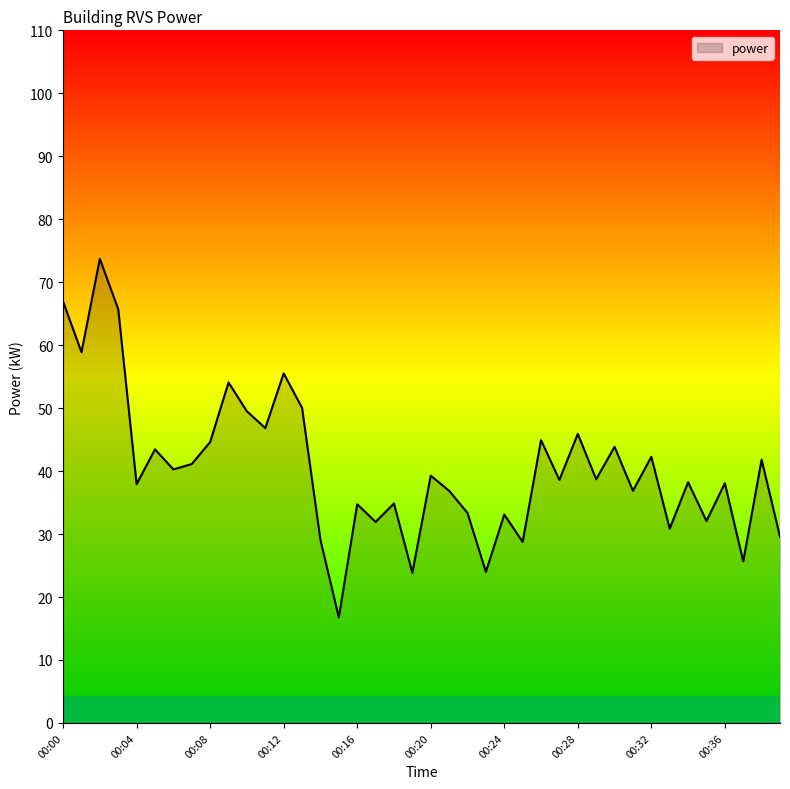

What is the minimum value shown in the chart?

16.8